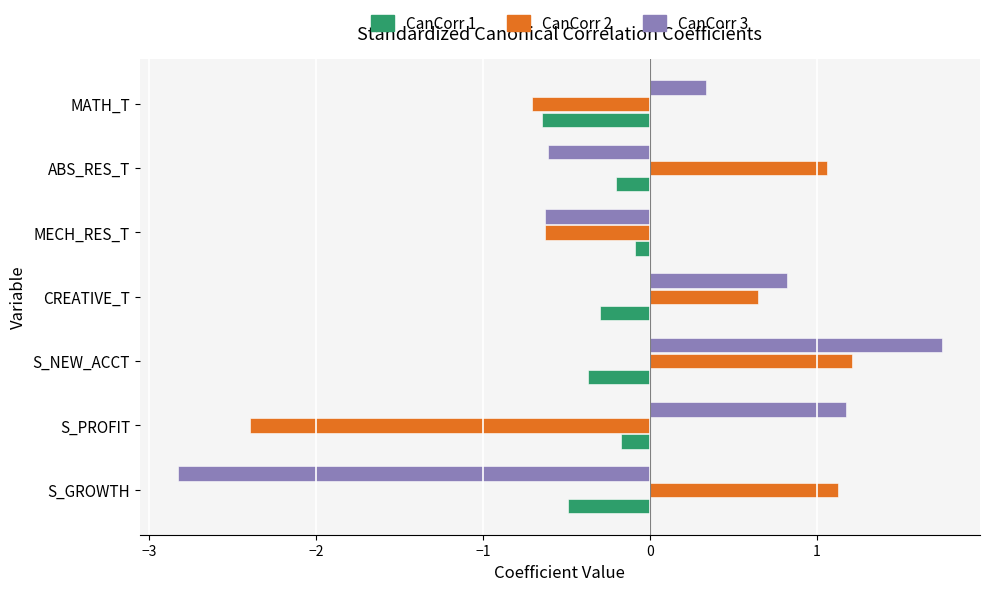

Where is CanCorr 3 nearest to the value 0?

MATH_T